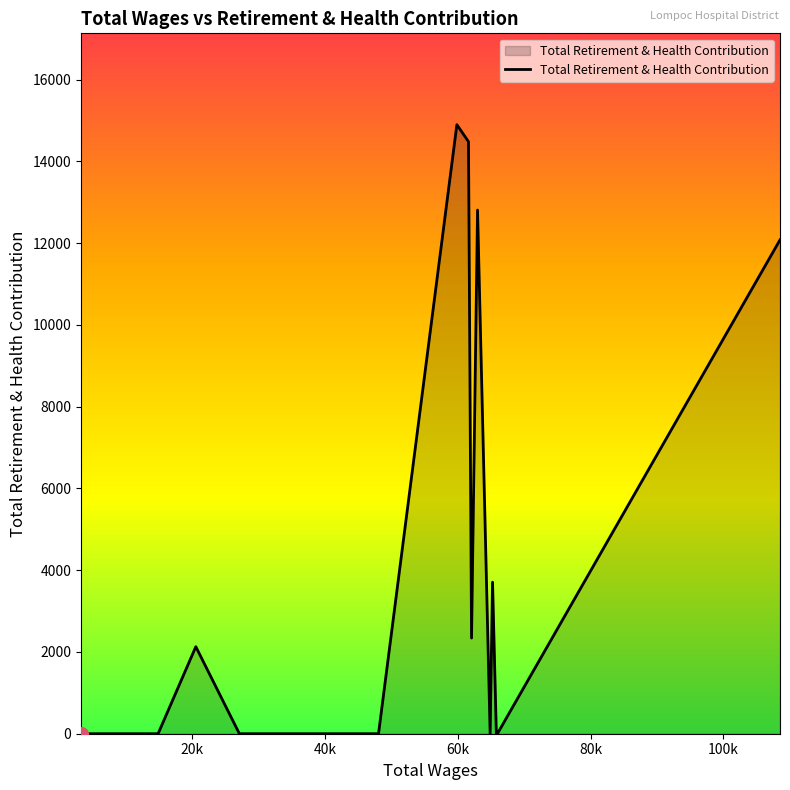

What is the maximum value shown in the chart?

14896